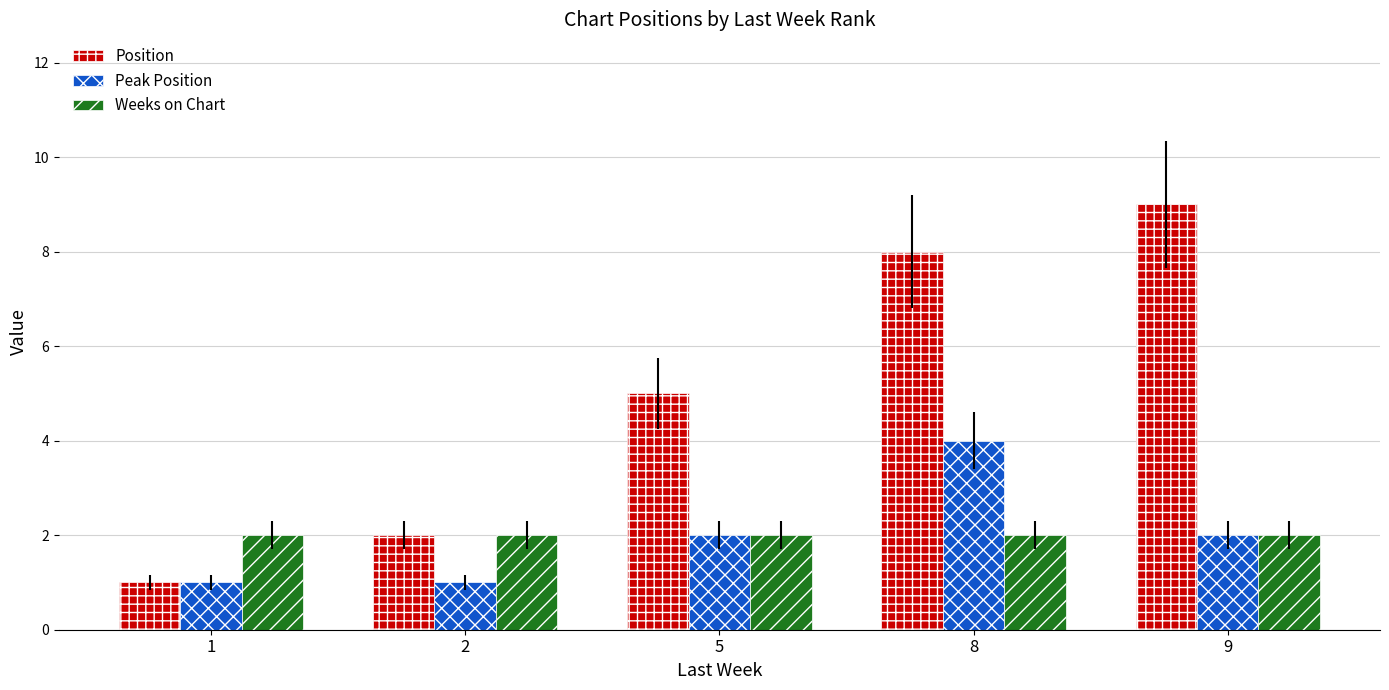

What is the sum of the Peak Position values at 5 and 8?

6